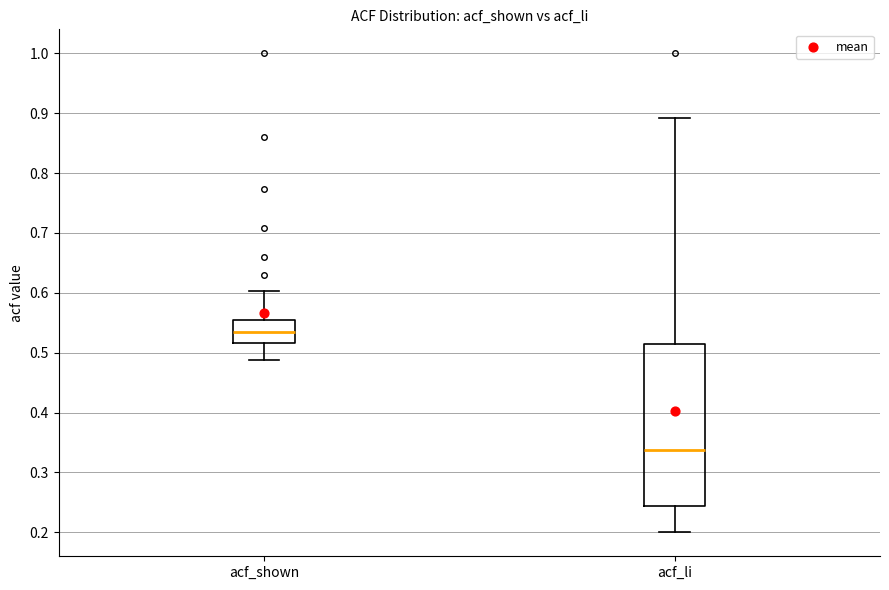

Which box's median line is the lowest?

acf_li